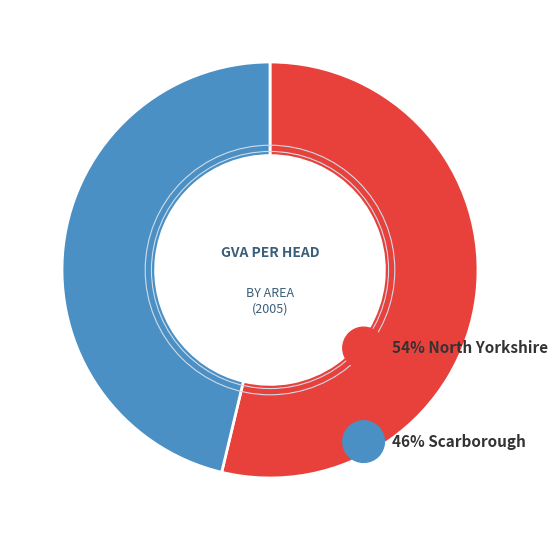

Does any single category account for the majority?

Yes